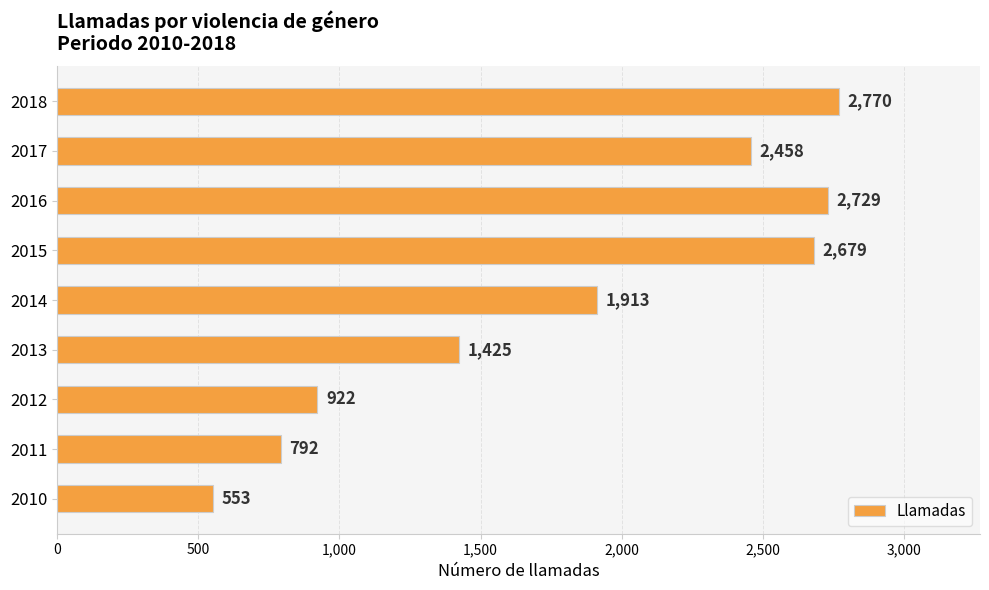

How many data points are less than 1913?

4